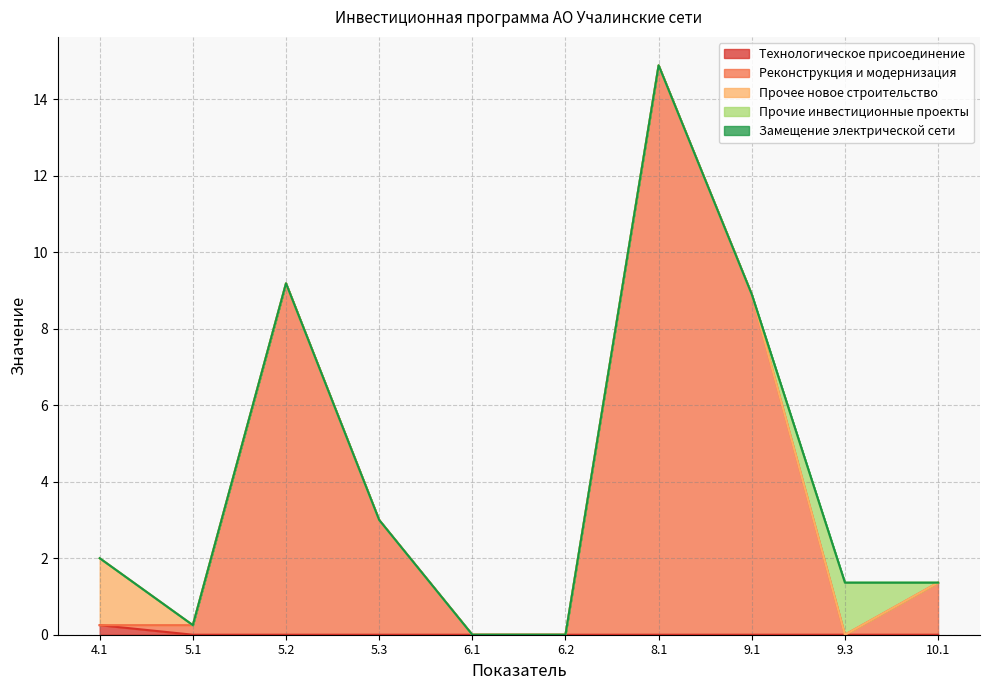

How many data points in Реконструкция и модернизация are above 1?

5